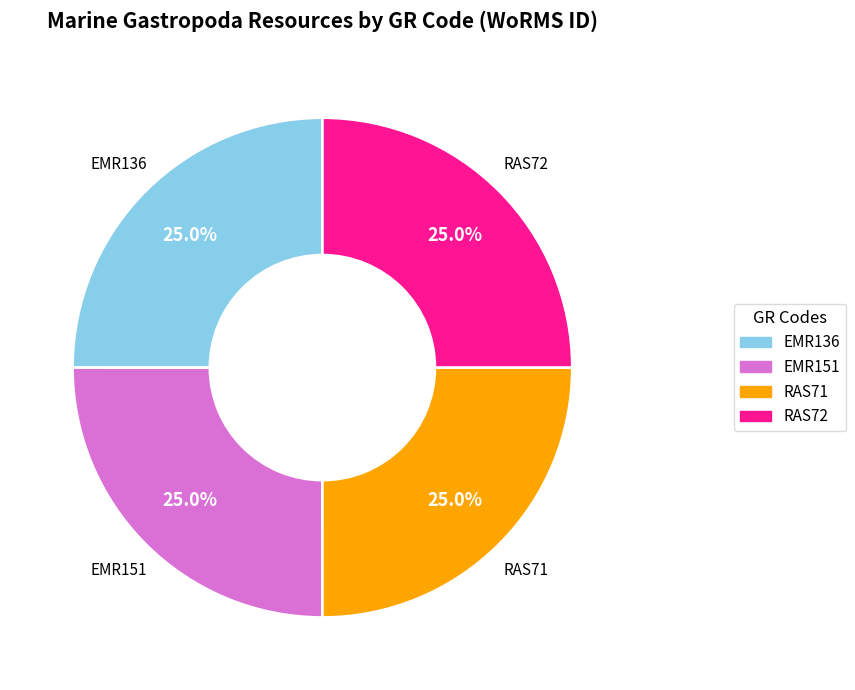

To the nearest percent, what percentage of the pie is EMR151?

25%